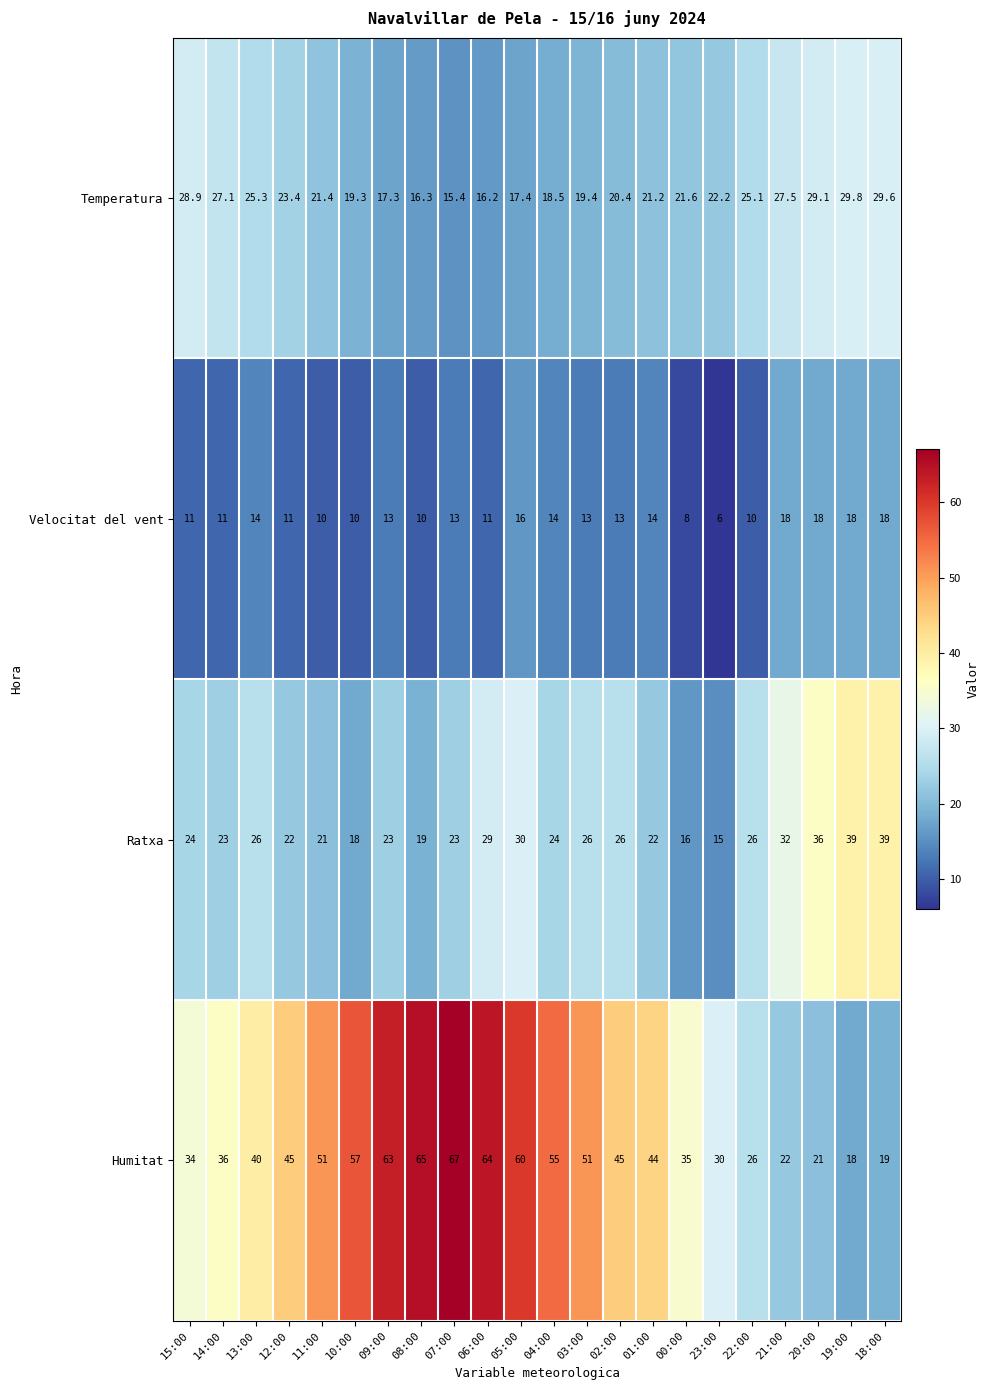

Count the number of data series in this chart.

4